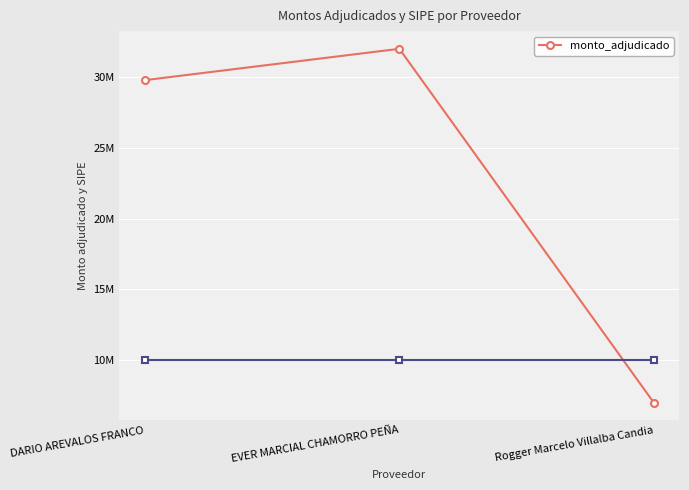

The chart shows a value of 10767789 at Rogger Marcelo Villalba Candia. True or false?

False